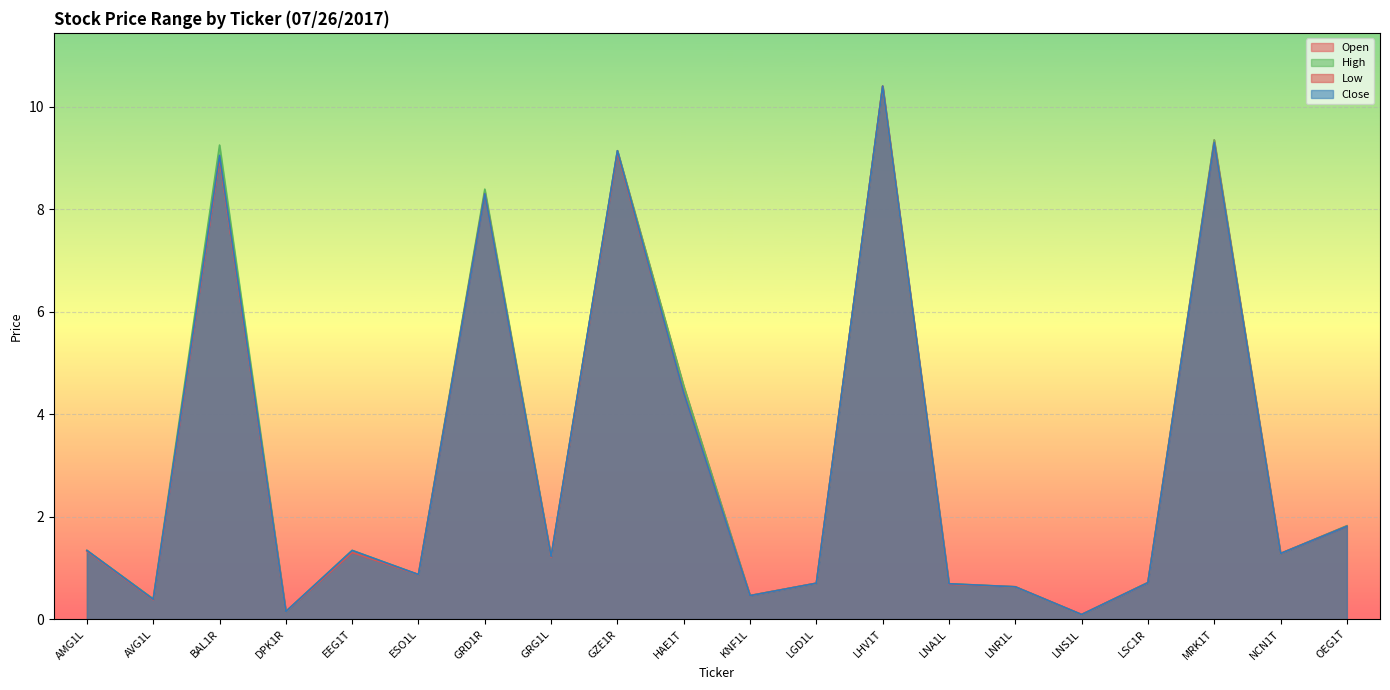

Which series has the largest range (max minus min)?

Open